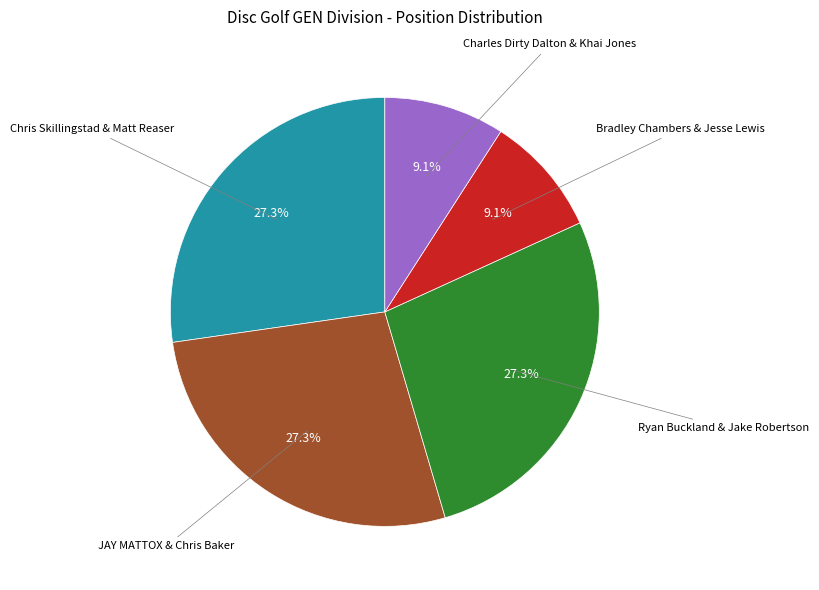

To the nearest percent, what is the average slice percentage?

20%